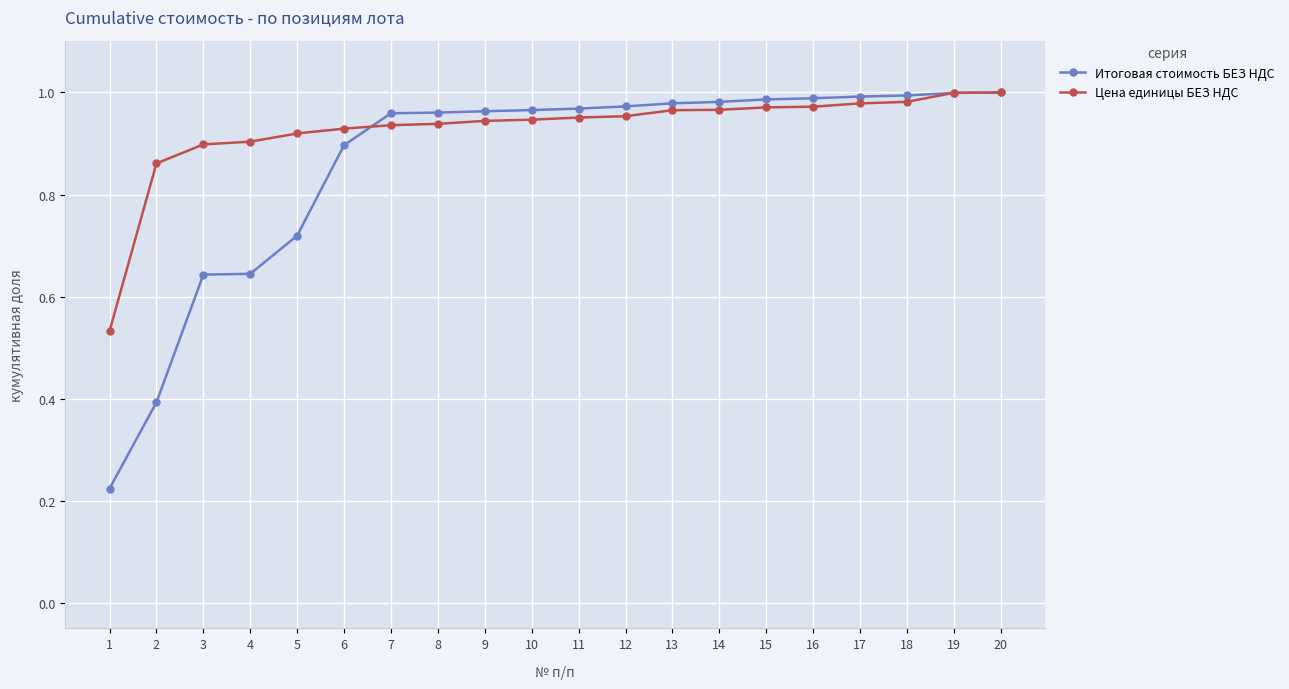

At how many categories does at least one series exceed 0?

20